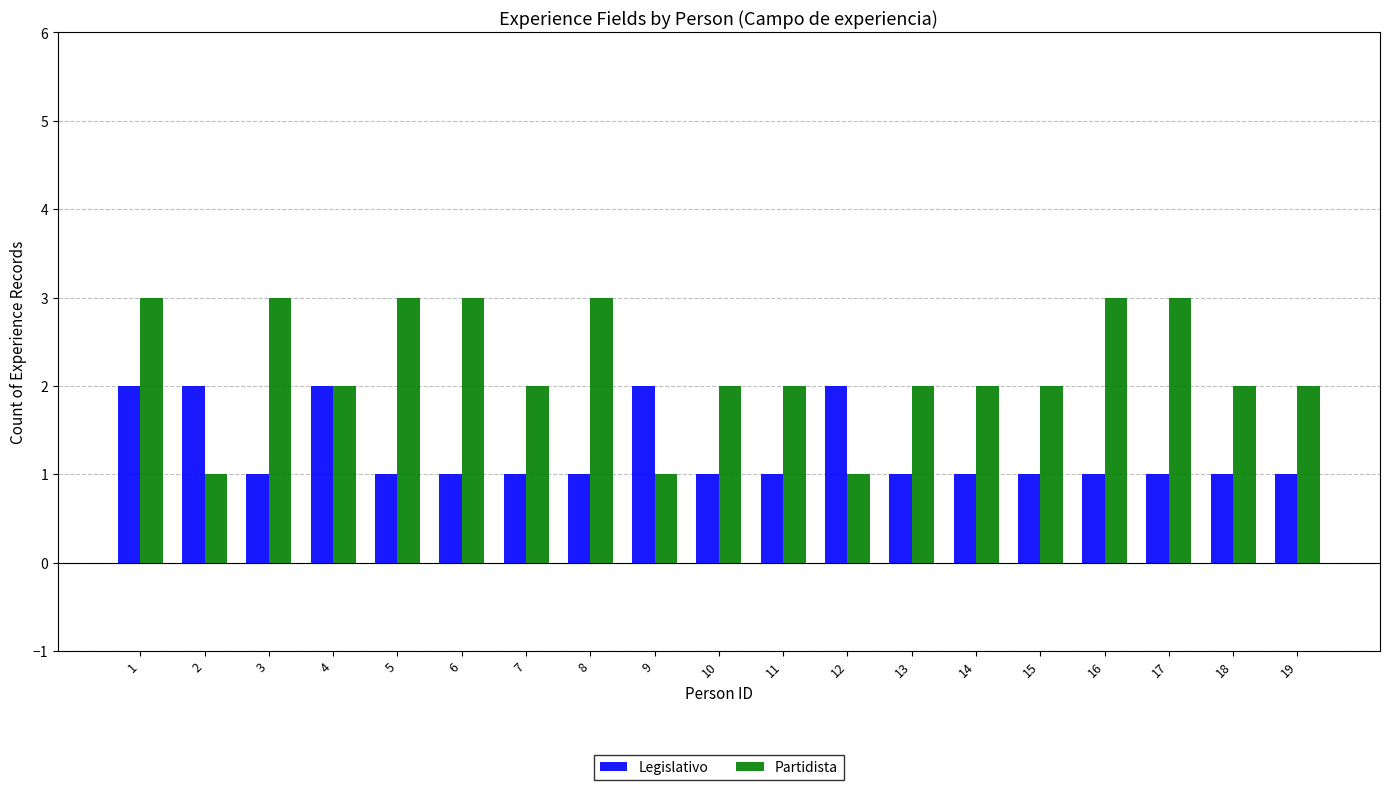

What is the difference between the maximum and minimum values in the Legislativo series?

1